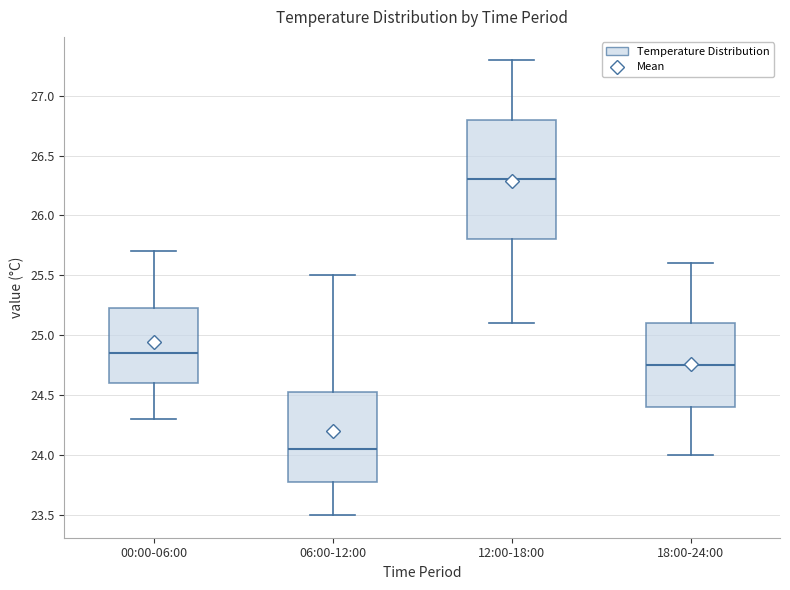

Which box is the tallest, from its lower edge to its upper edge?

12:00-18:00